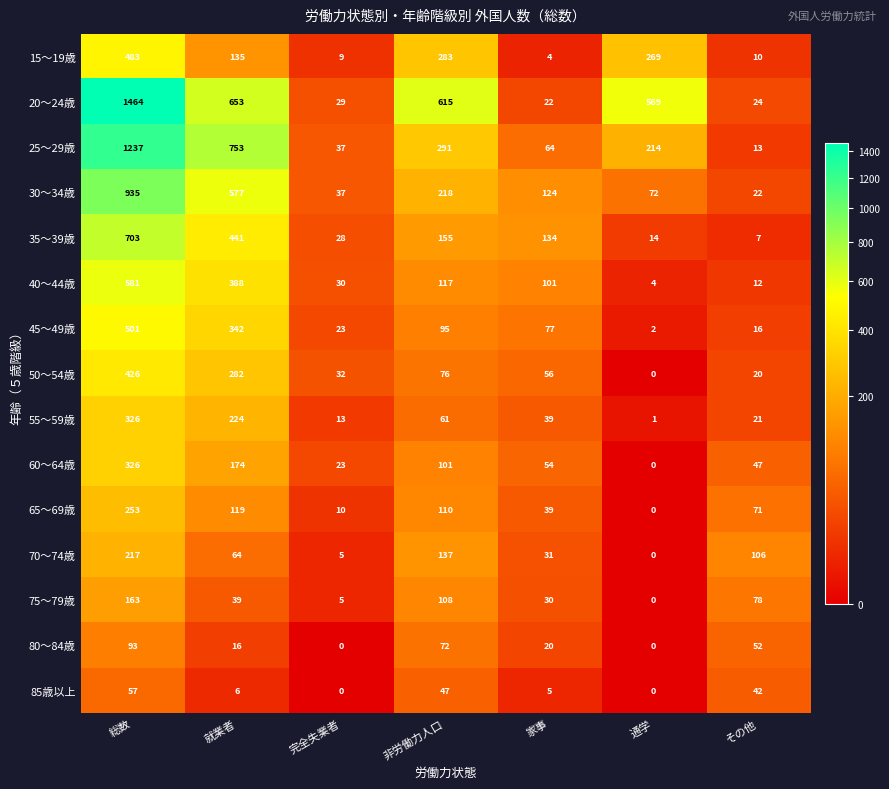

What is the difference between the highest and lowest values at 就業者?

747